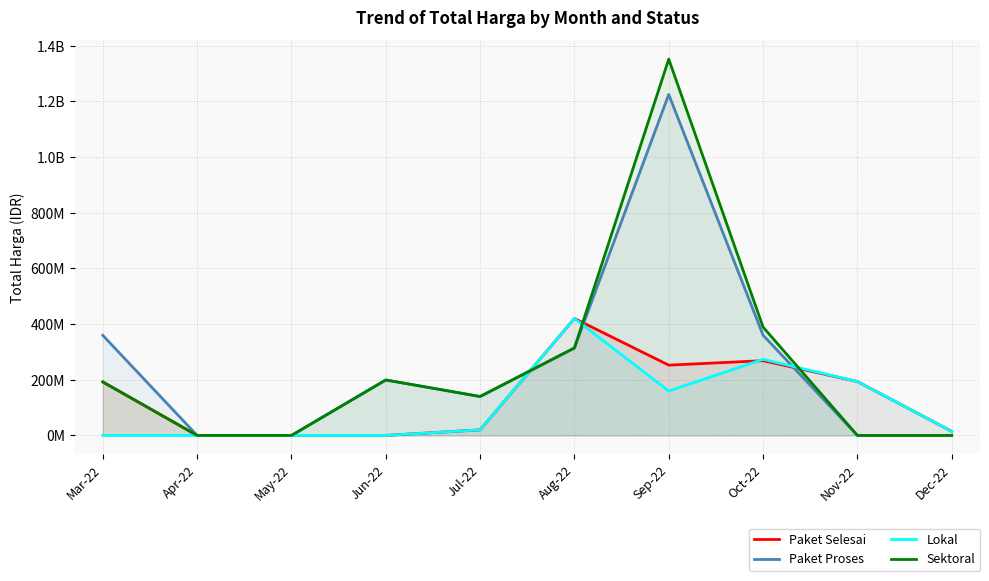

True or false: Sektoral has more than 0 points higher than both neighbors.

True